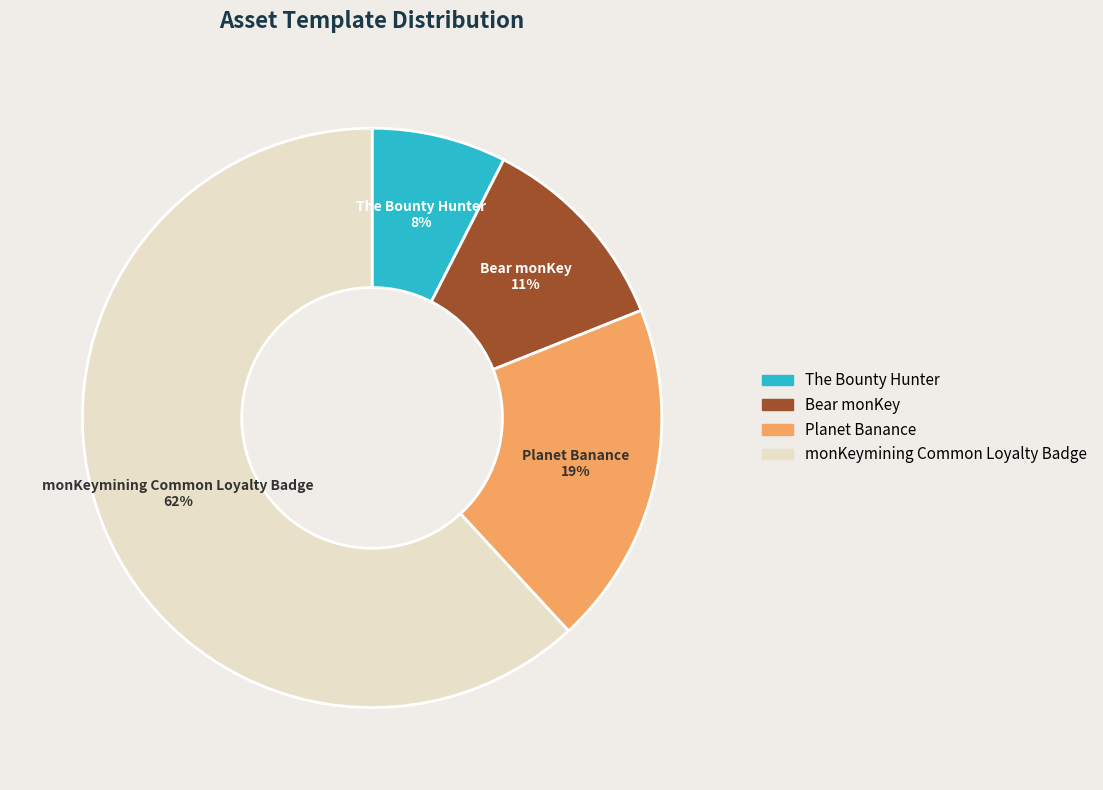

Is there any slice that represents more than half of the pie?

Yes